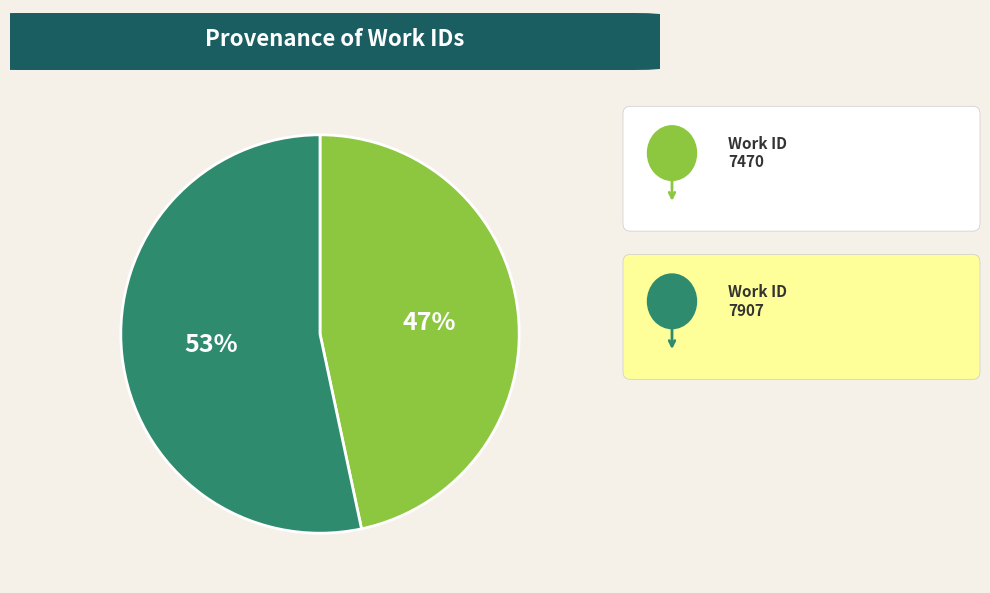

Does any single category account for the majority?

Yes